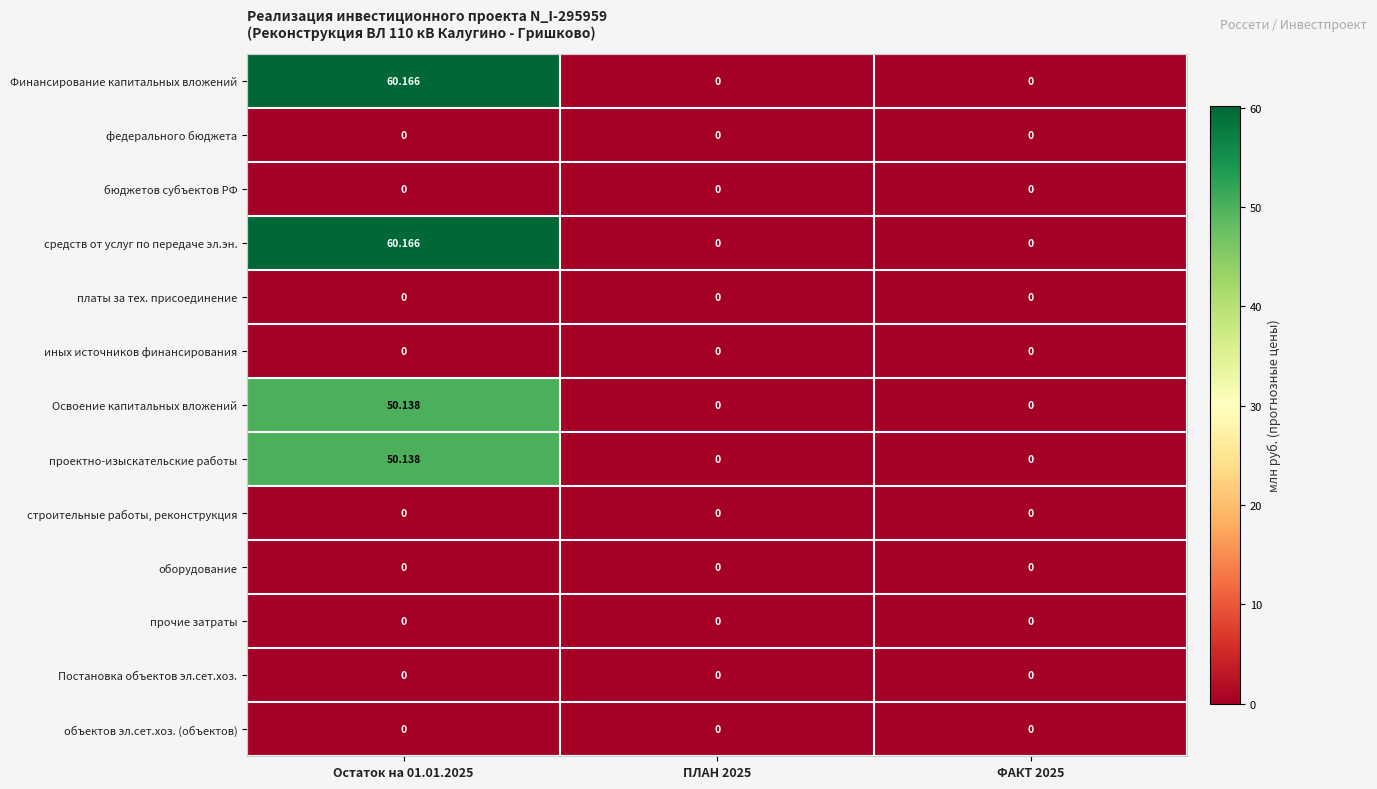

Is the value of Финансирование капитальных вложений at Остаток на 01.01.2025 greater than the value of строительные работы, реконструкция at ФАКТ 2025?

Yes